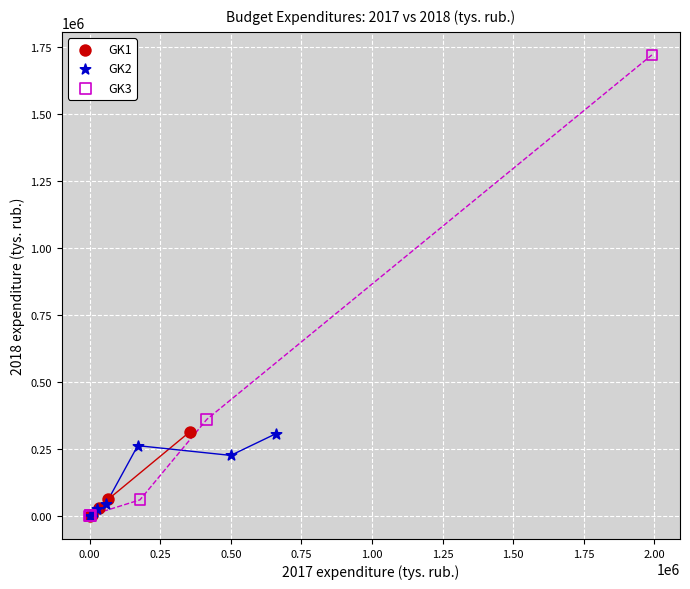

Which series contains the highest Y value?

GK3